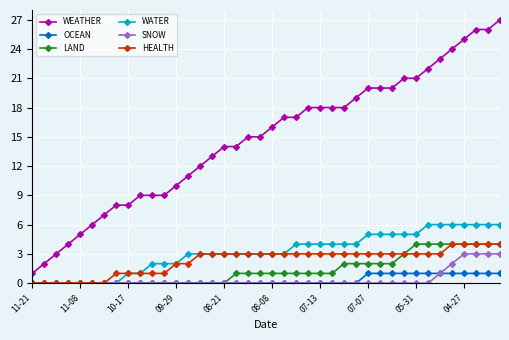

Which series has the widest spread of values?

WEATHER